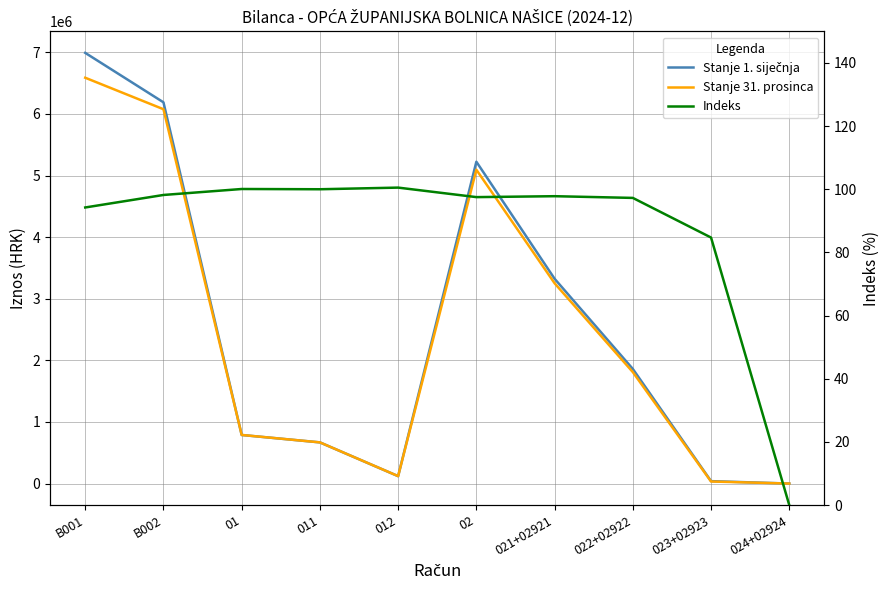

At how many categories does at least one series exceed 2507090?

4